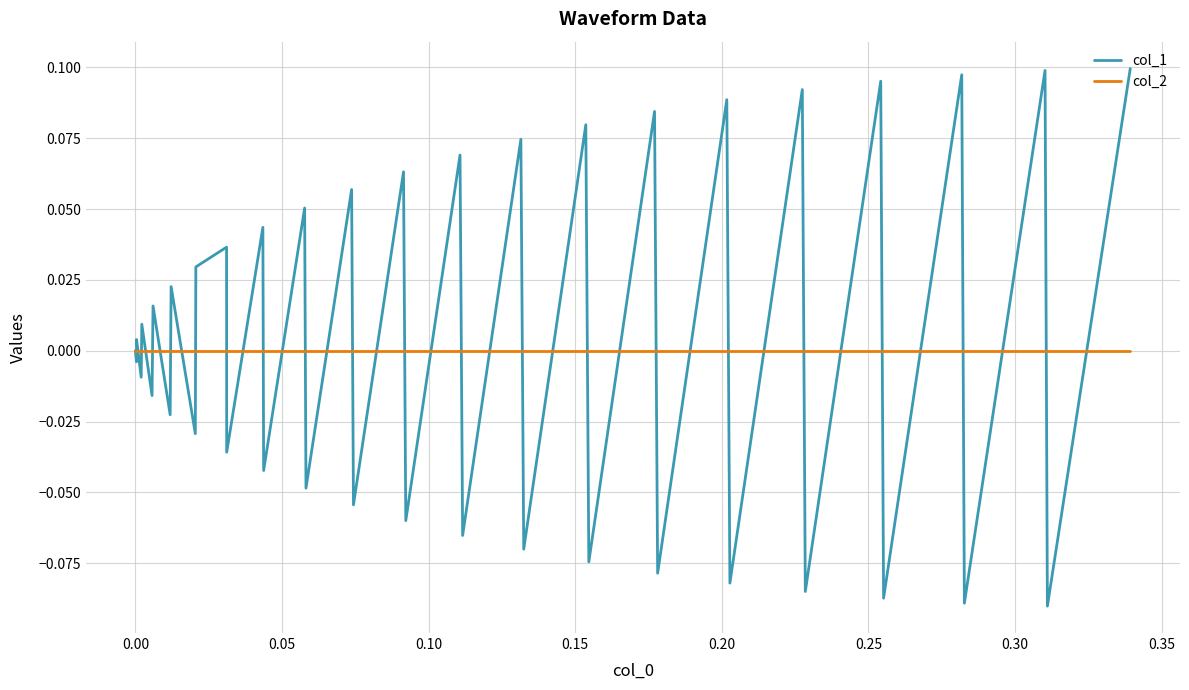

Which series has the largest range (max minus min)?

col_1